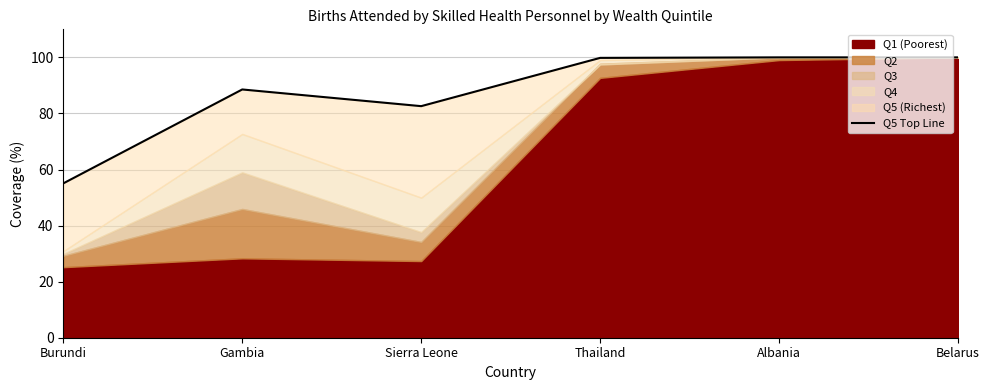

Rank the categories by value from highest to lowest.

Albania, Belarus, Thailand, Gambia, Sierra Leone, Burundi